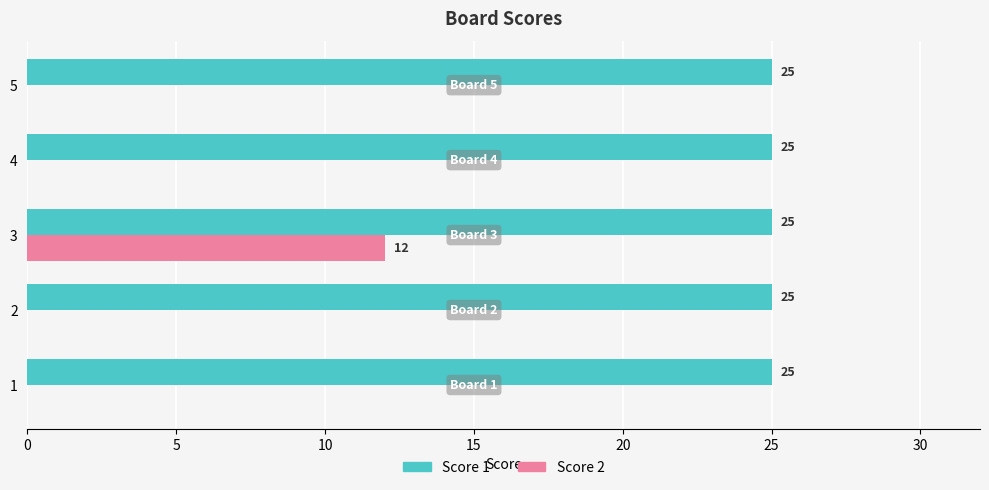

What is the greatest value displayed?

25